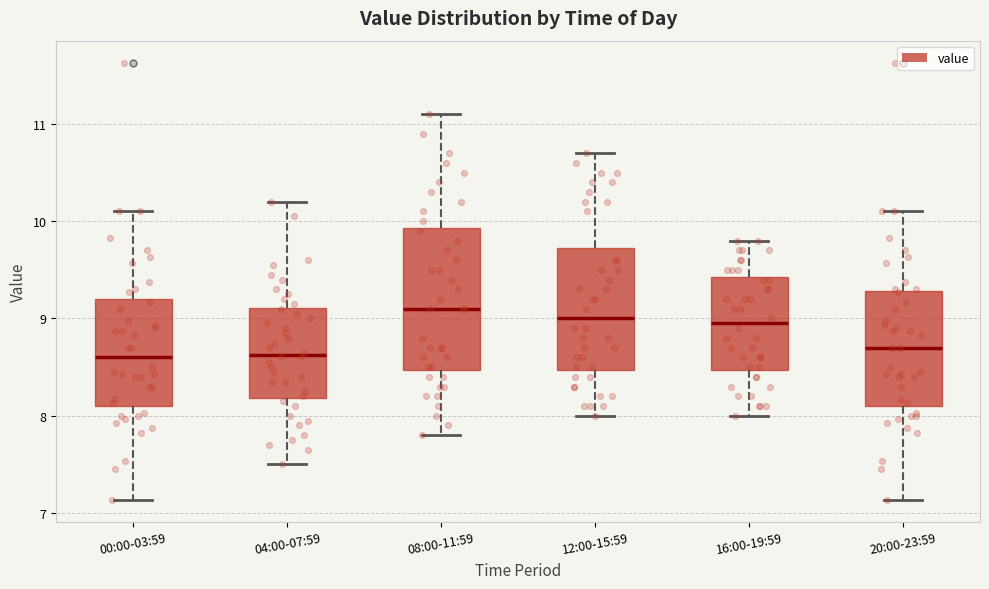

Comparing the boxes themselves (not the whiskers), which one is the tallest?

08:00-11:59